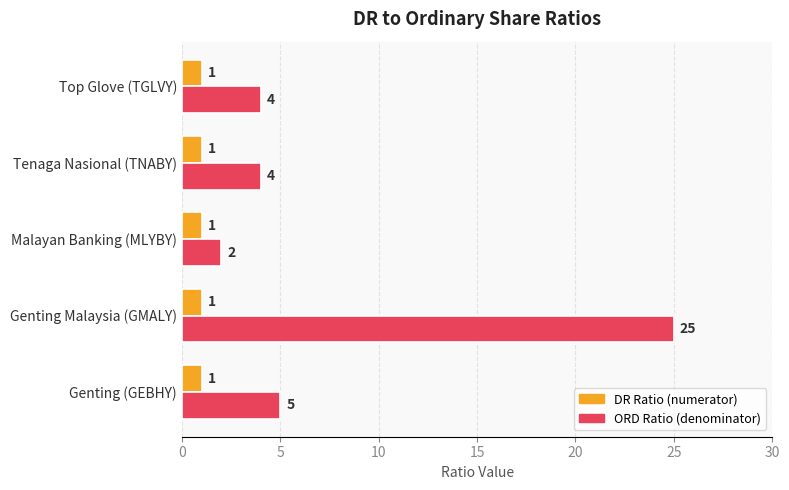

Is it true that DR Ratio (numerator) equals 1 at Genting (GEBHY)?

True